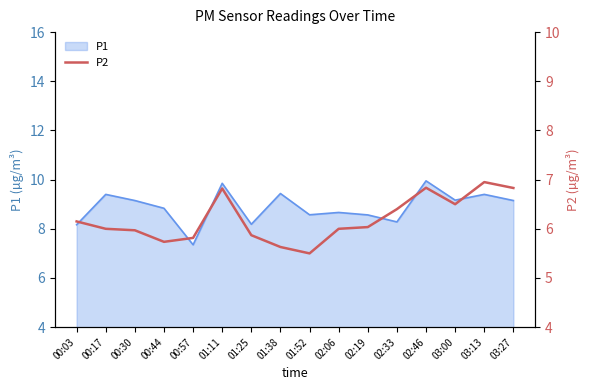

The value of P1 at 00:17 is 6.4. True or false?

False